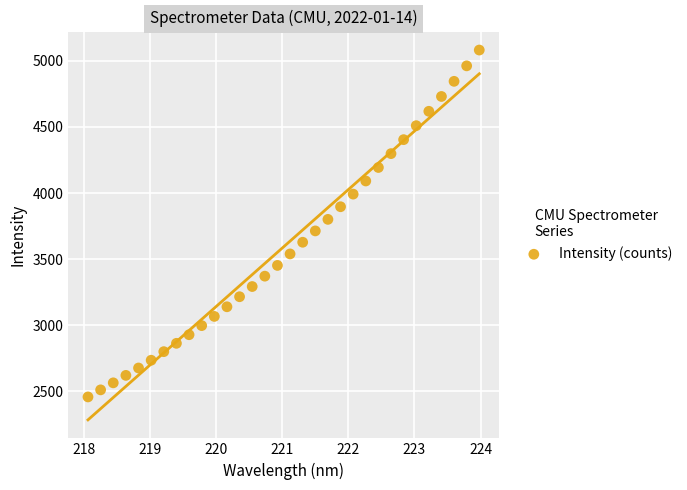

What is the range of X values (max minus min)?

5.9